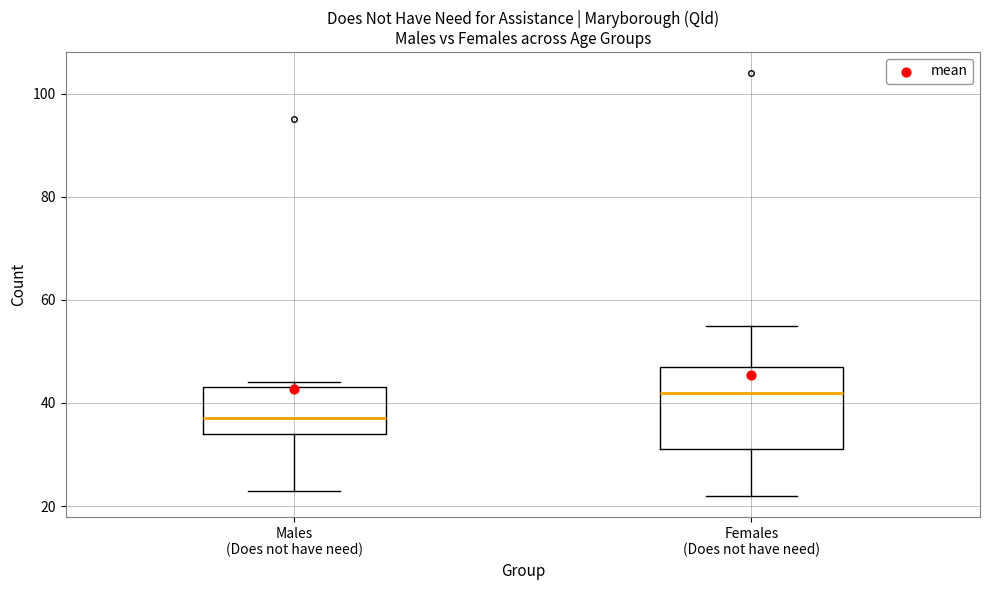

Where is the upper edge of the box for Males (Does not have need) on the y-axis? The values are not printed on the chart, so give them approximately, as read against the axis.

44